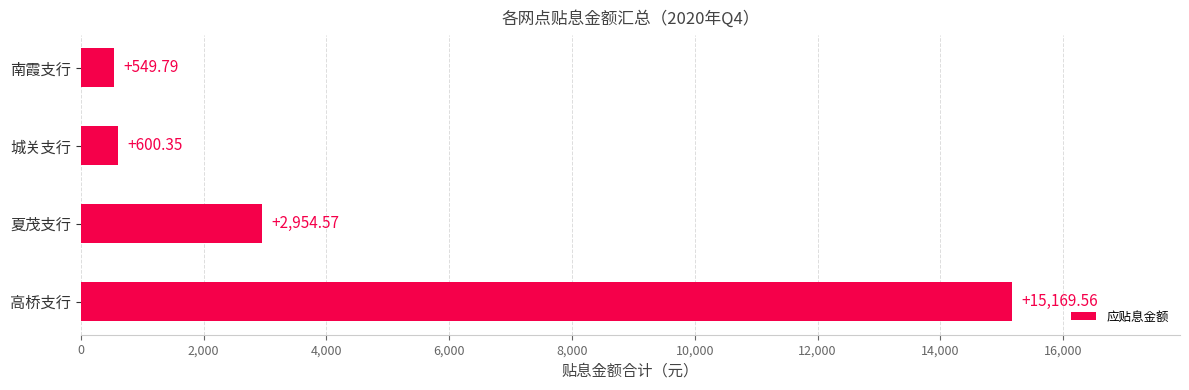

Between 夏茂支行 and 城关支行, which is larger?

夏茂支行